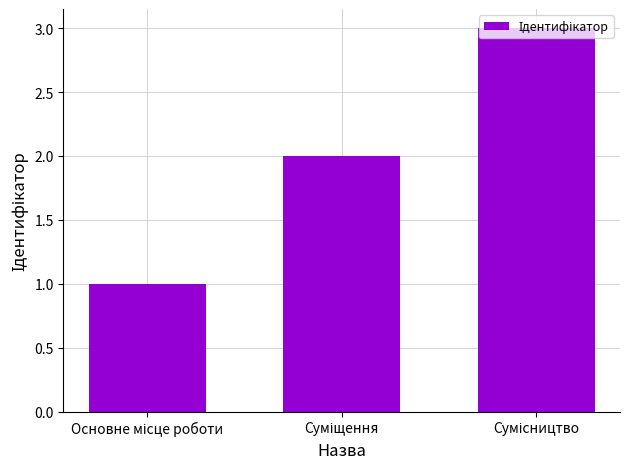

What is the maximum value shown in the chart?

3